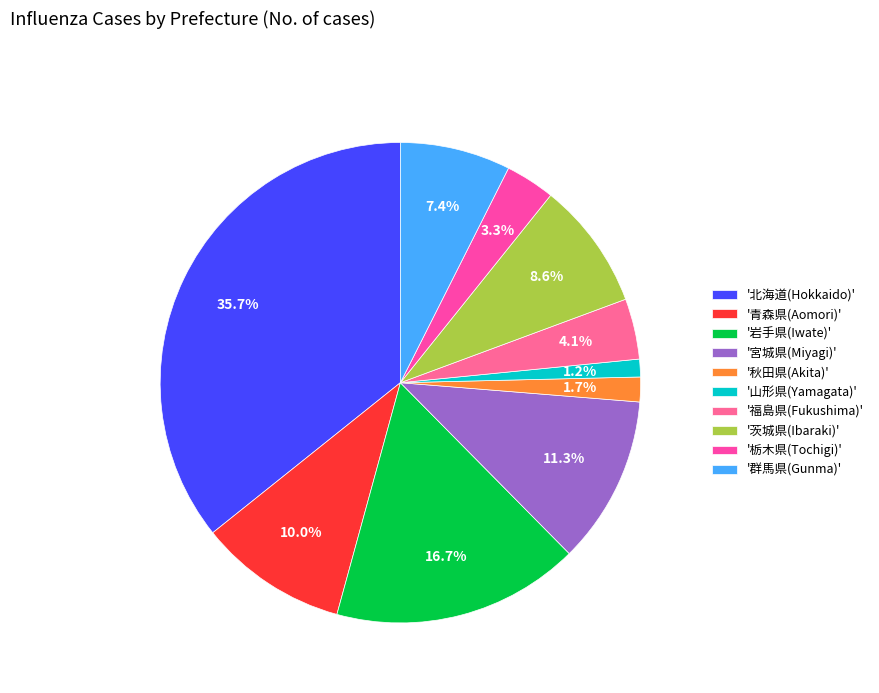

How many slices are in this pie chart?

10